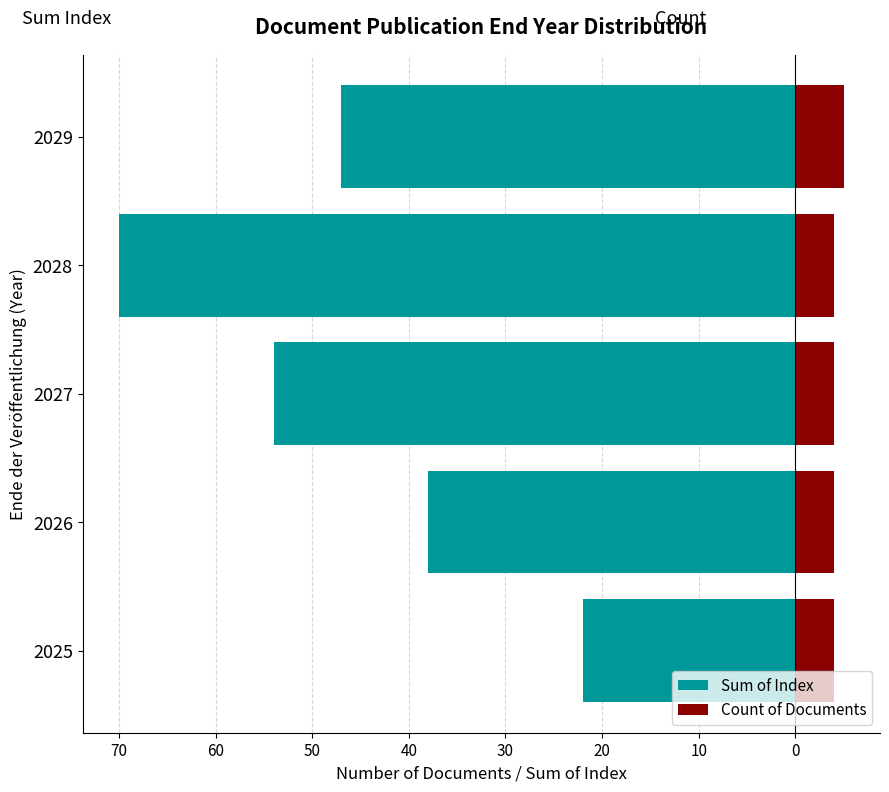

How many bars are there in total?

10